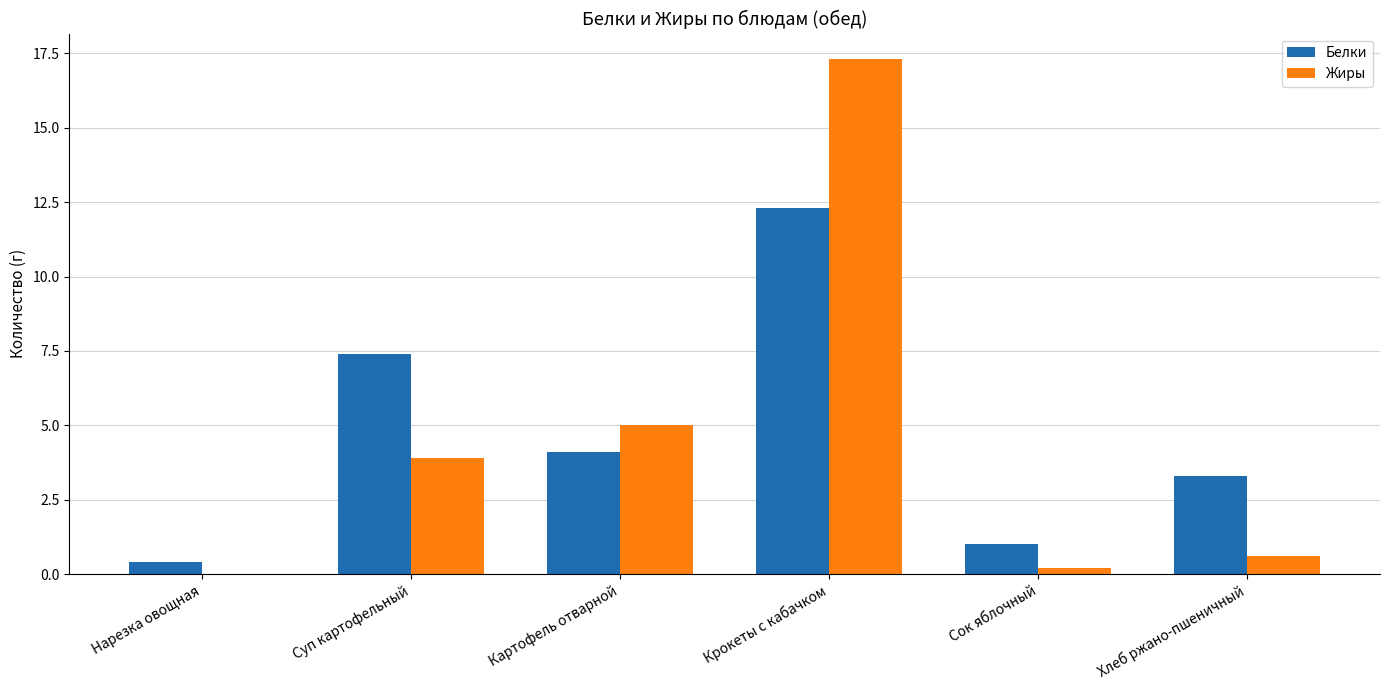

How many values in Жиры are above zero?

5